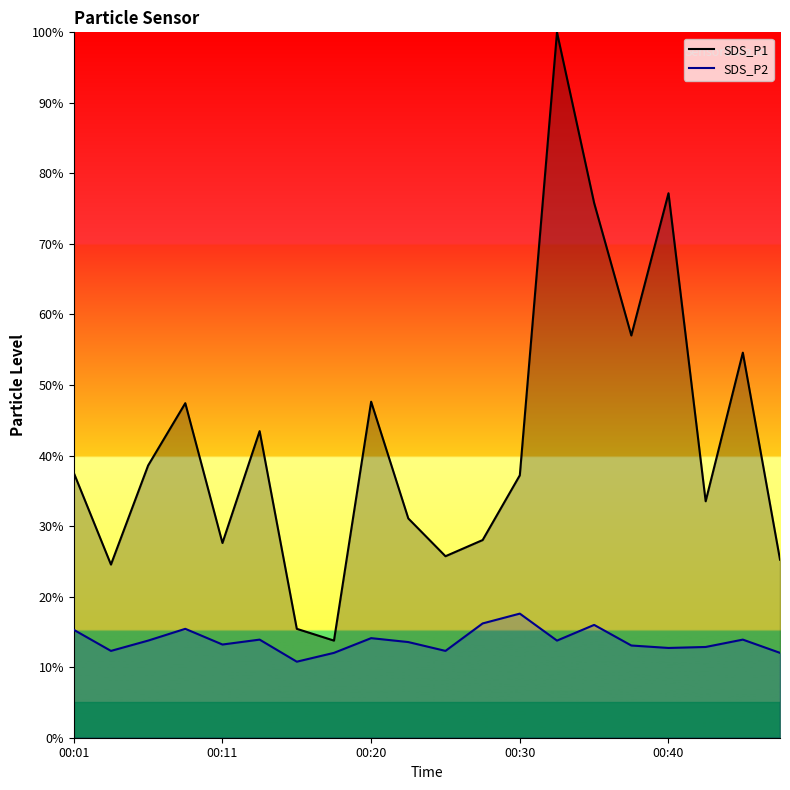

What is the maximum value for SDS_P1?

100.0